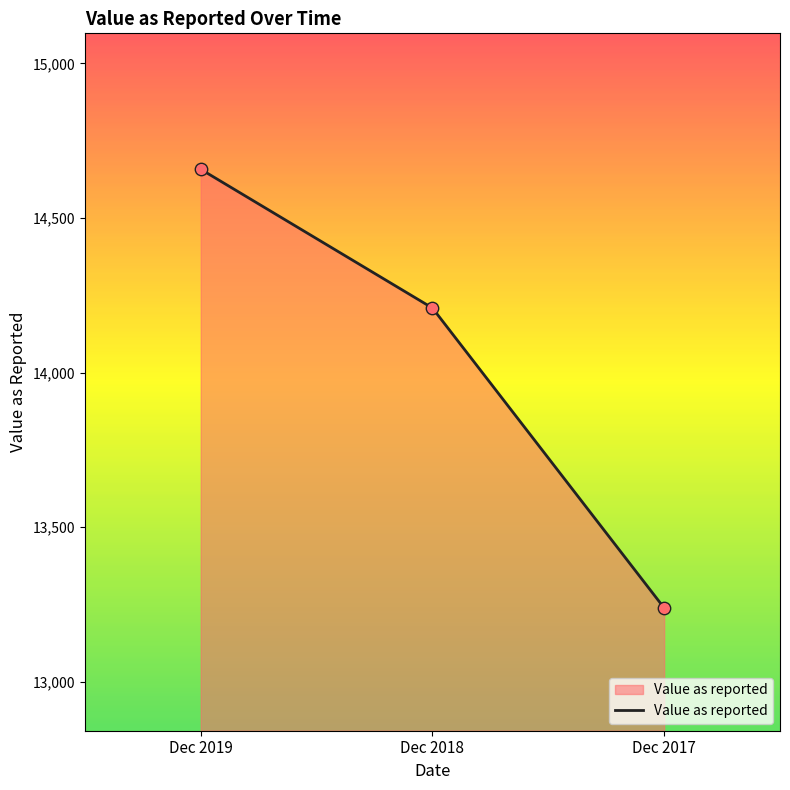

What is the change in value from Dec 2019 to Dec 2018?

-448.9